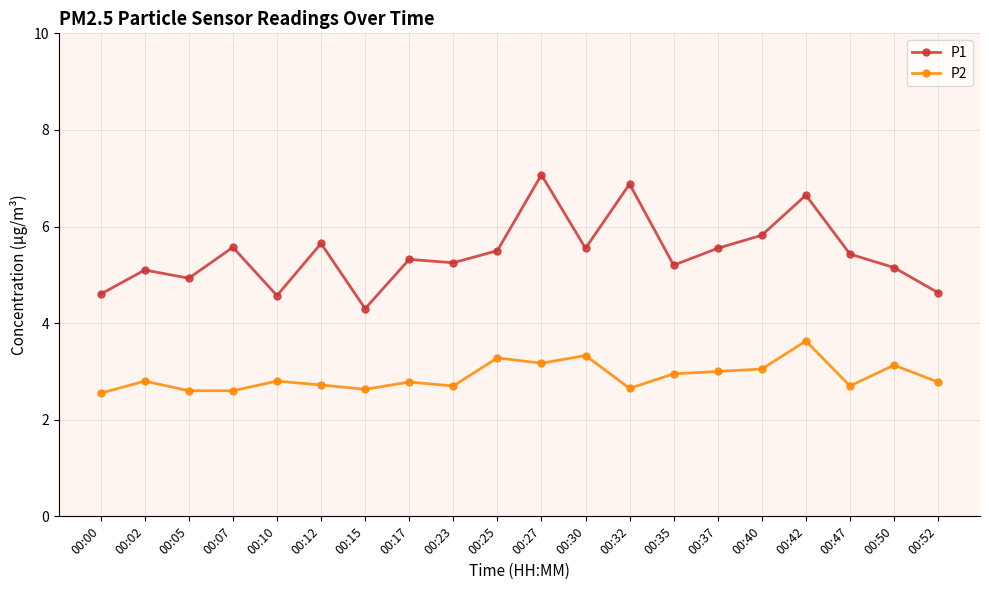

At which category does P1 reach its first local peak?

00:02